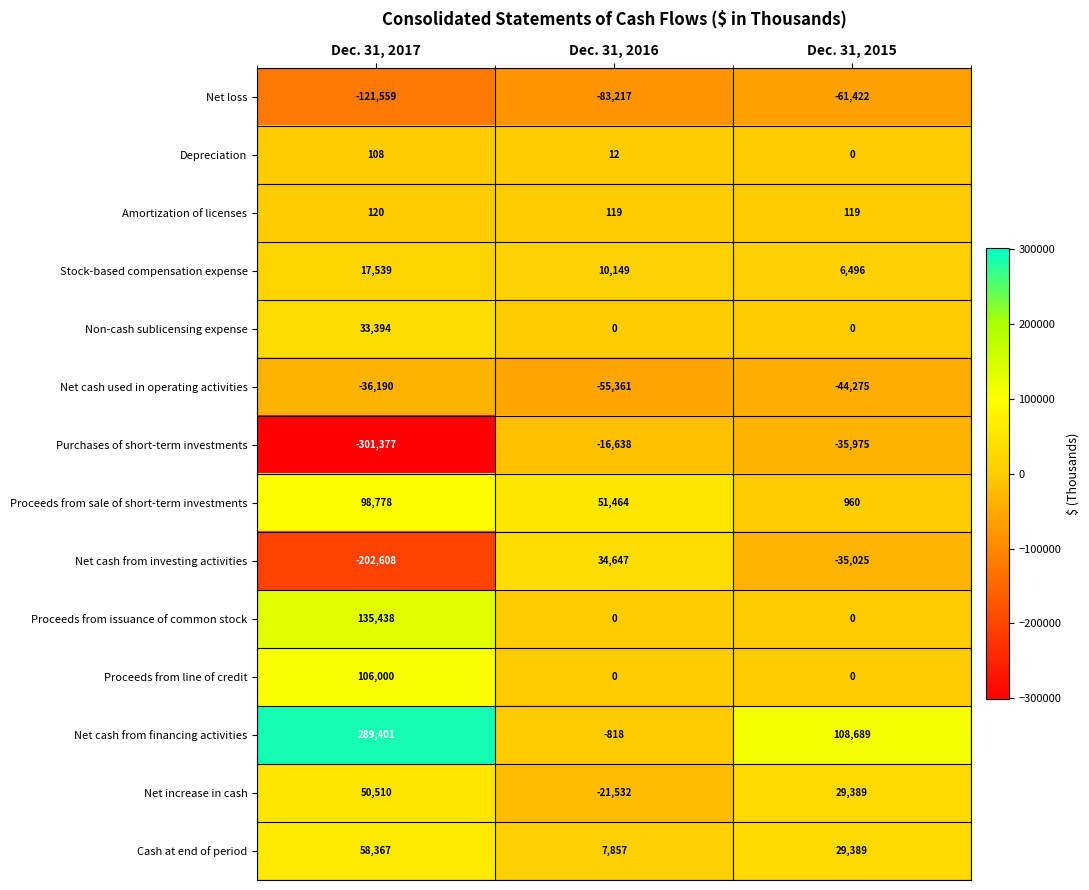

Rank the series by their maximum value, from highest to lowest.

Net cash from financing activities, Proceeds from issuance of common stock, Proceeds from line of credit, Proceeds from sale of short-term investments, Cash at end of period, Net increase in cash, Net cash from investing activities, Non-cash sublicensing expense, Stock-based compensation expense, Amortization of licenses, Depreciation, Purchases of short-term investments, Net cash used in operating activities, Net loss